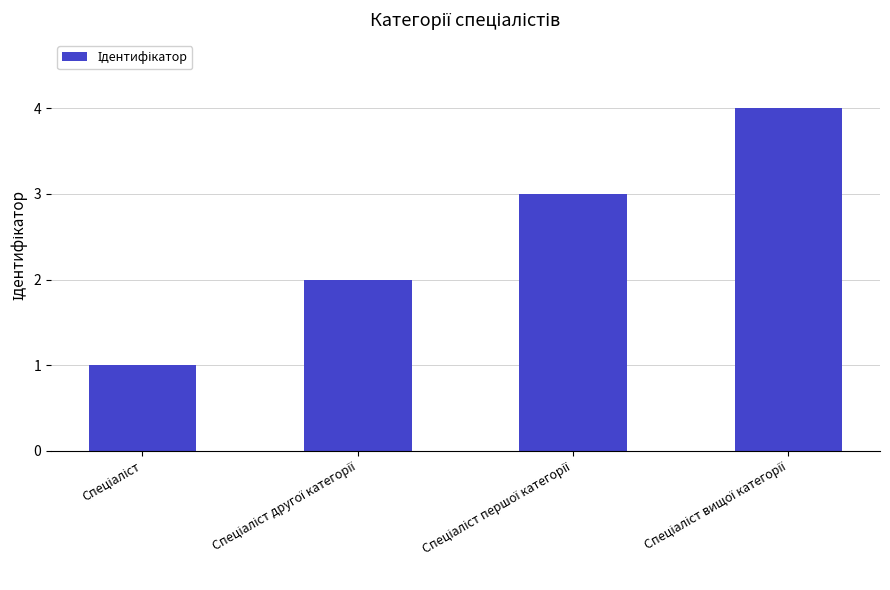

Reading right to left, extract all data points from this chart.

4	3	2	1